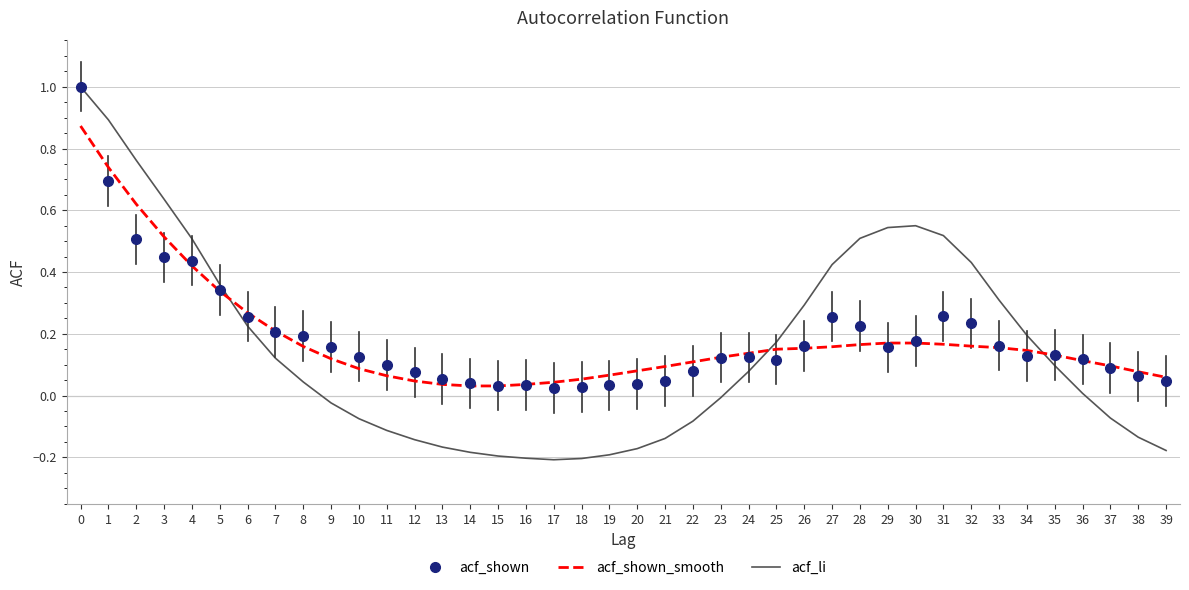

Is the value of acf_shown_smooth at 30 greater than the value of acf_shown at 35?

Yes